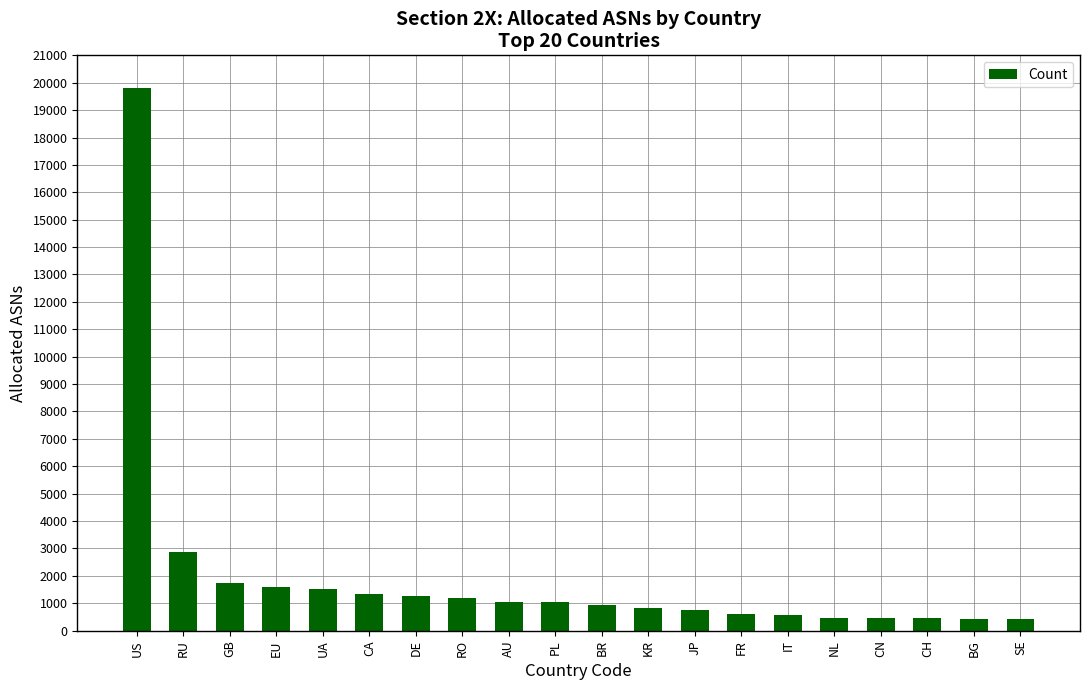

Which category has the highest value across all series?

US